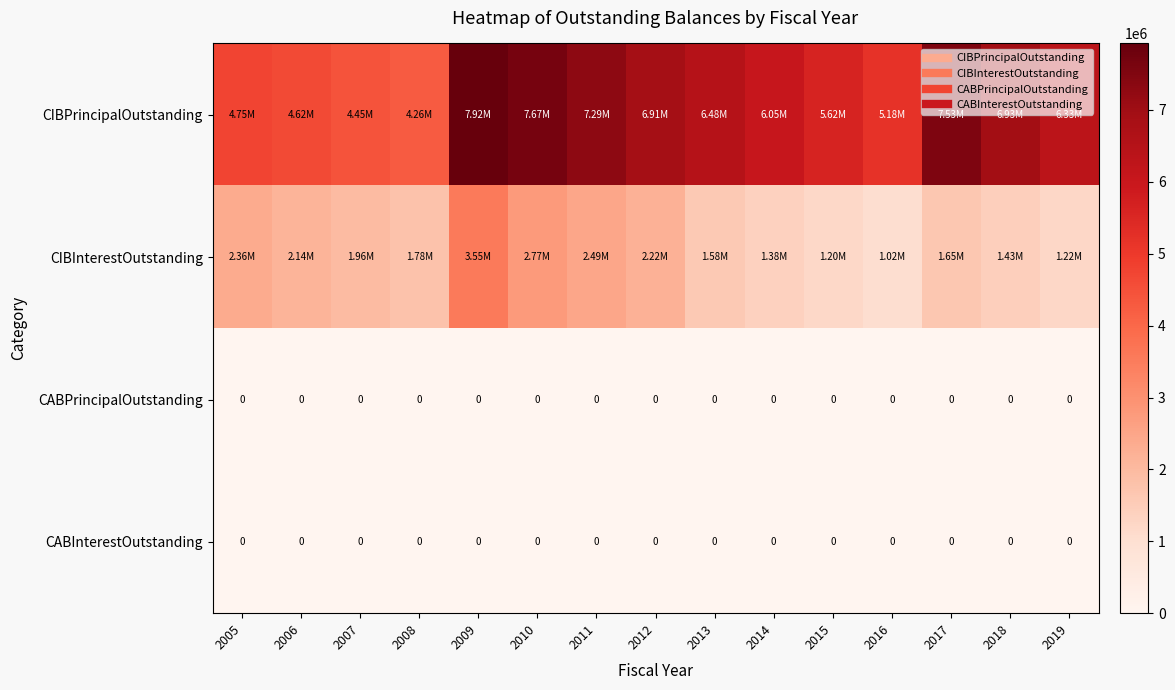

What is the total value across all series at 2008?

6049938.8